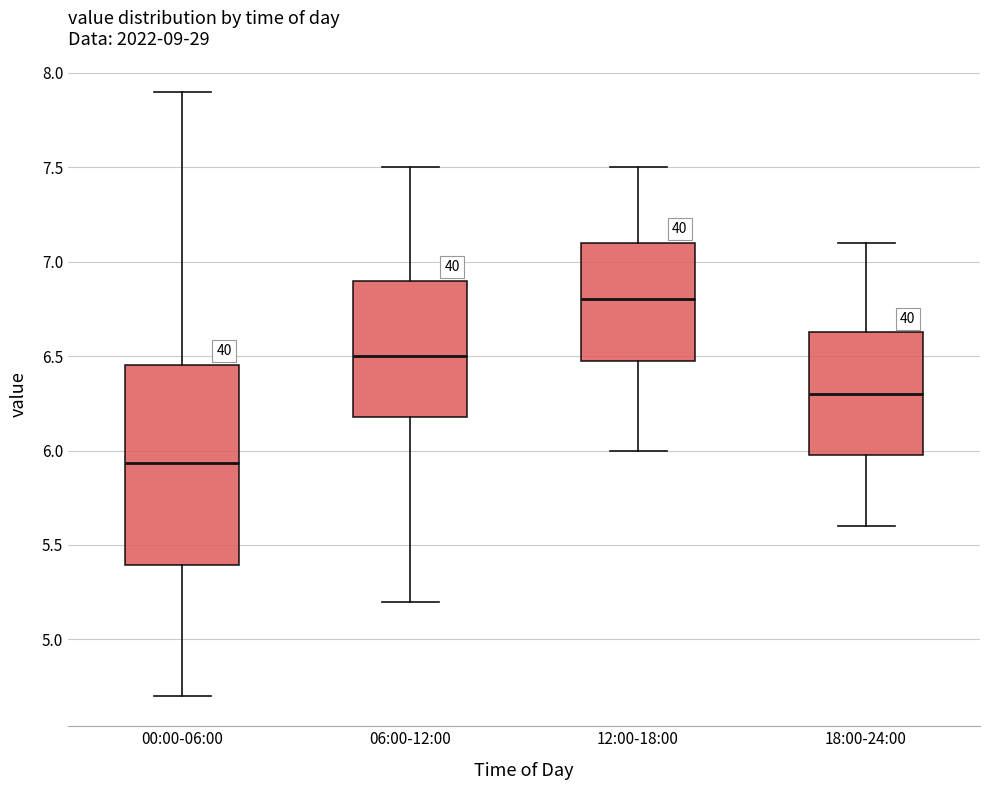

Which box is the tallest, from its lower edge to its upper edge?

00:00-06:00